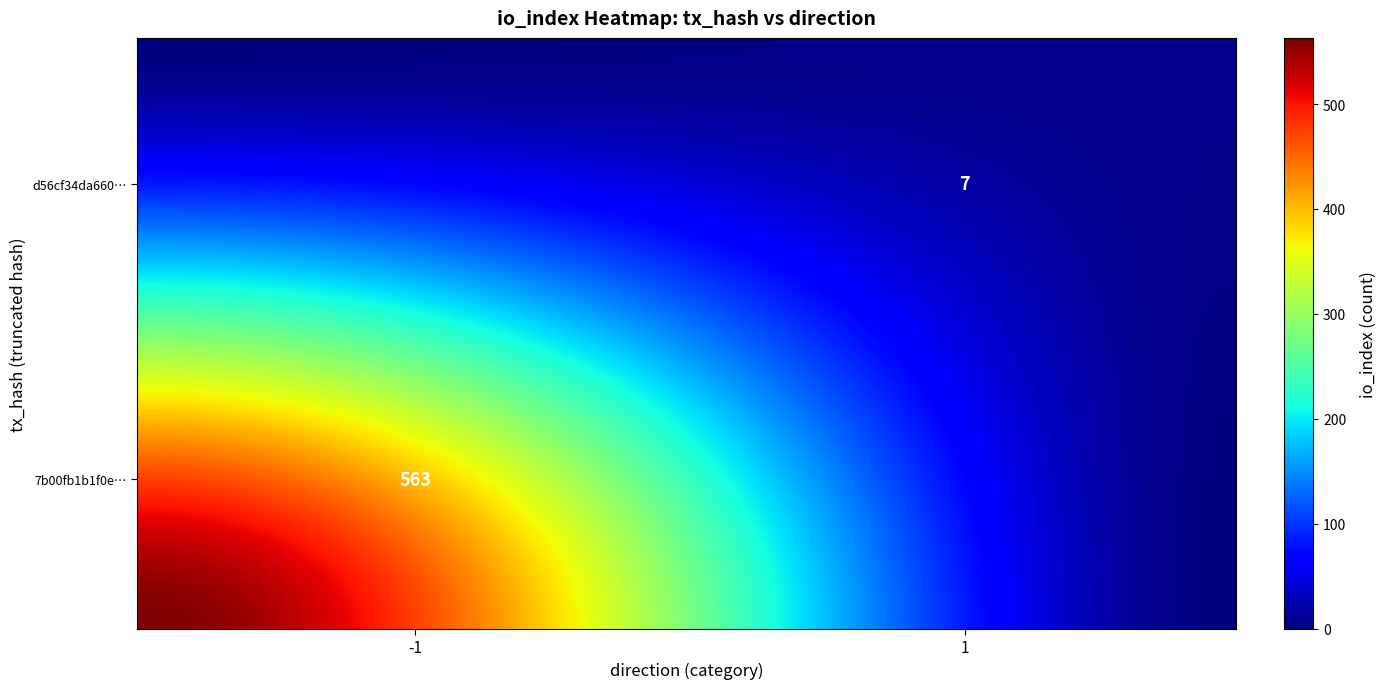

What is the sum of the d56cf34da660ee05d8c4e65e6a24dd70ce5f073 values at io_index and direction?

8